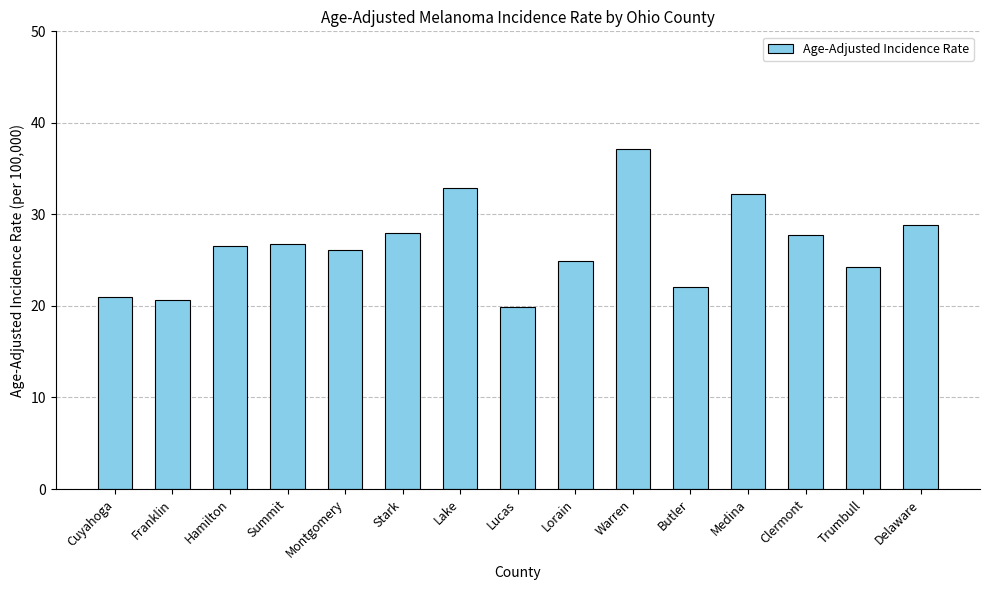

The chart shows a value of 26.1 at Montgomery. True or false?

True